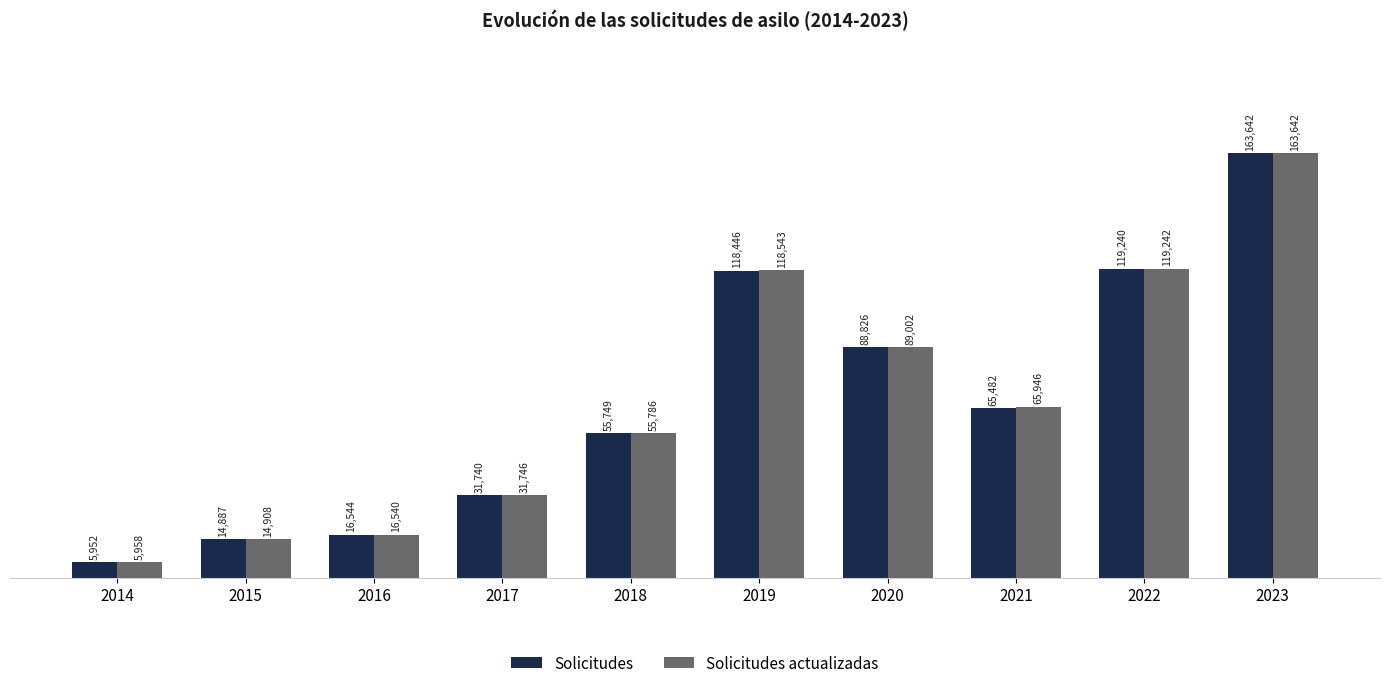

What is the total value across all series at 2016?

33084